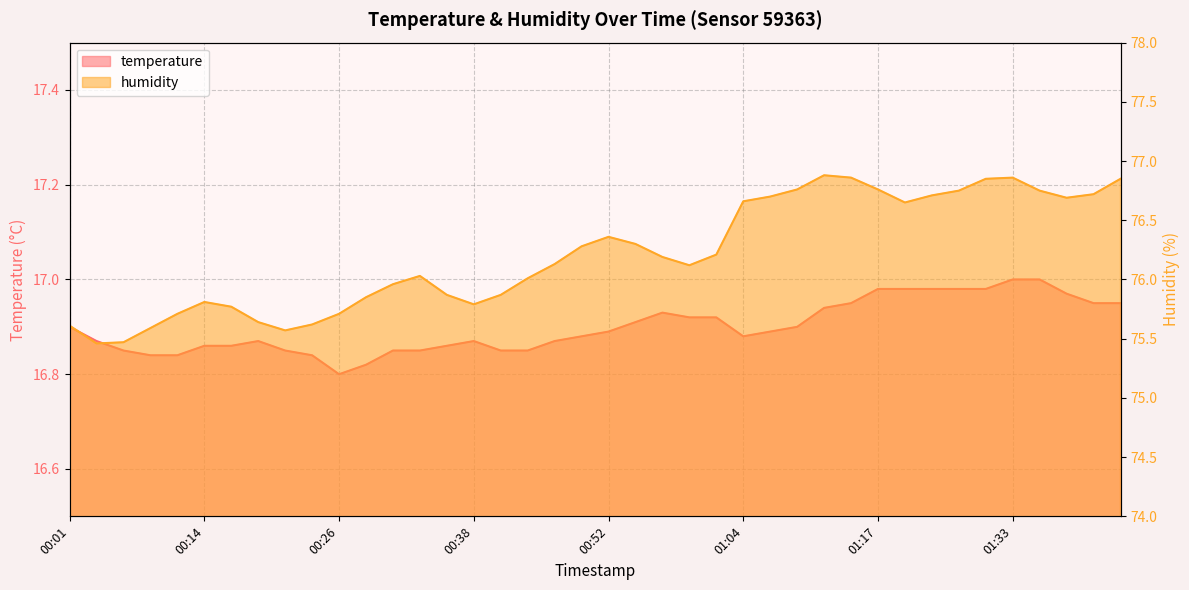

List the series in order of their peak value, highest first.

humidity, temperature